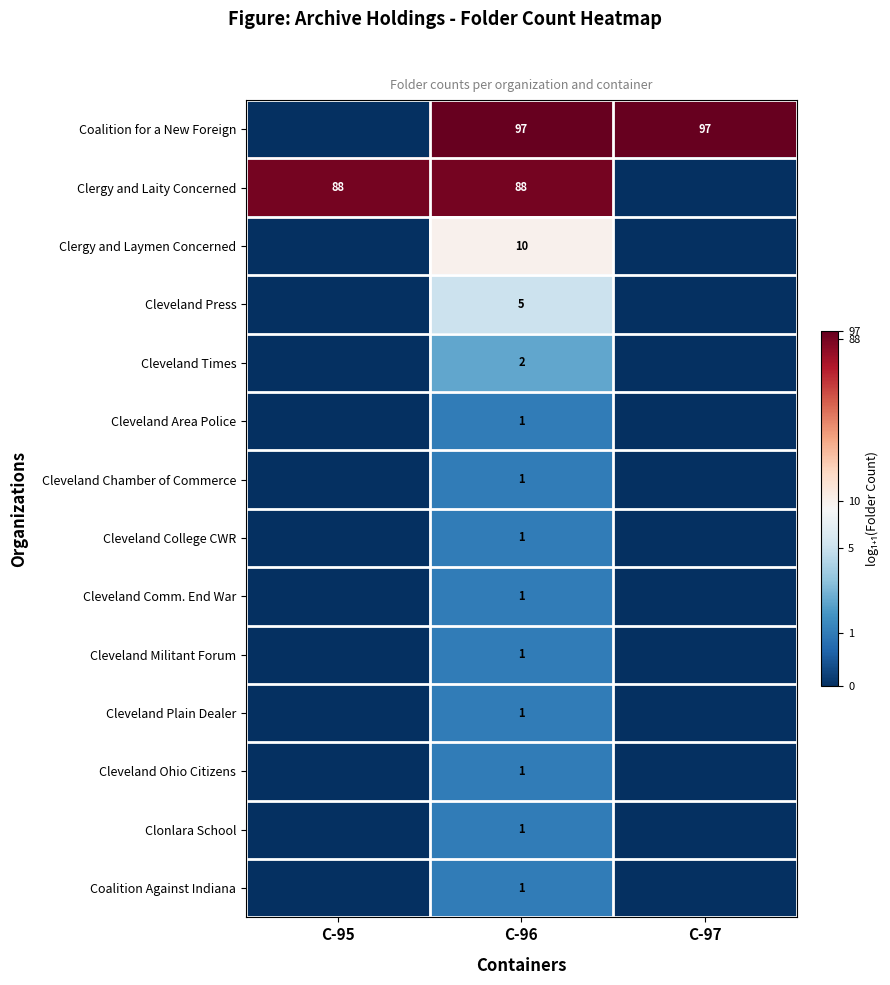

How many values in row_1 are above zero?

2